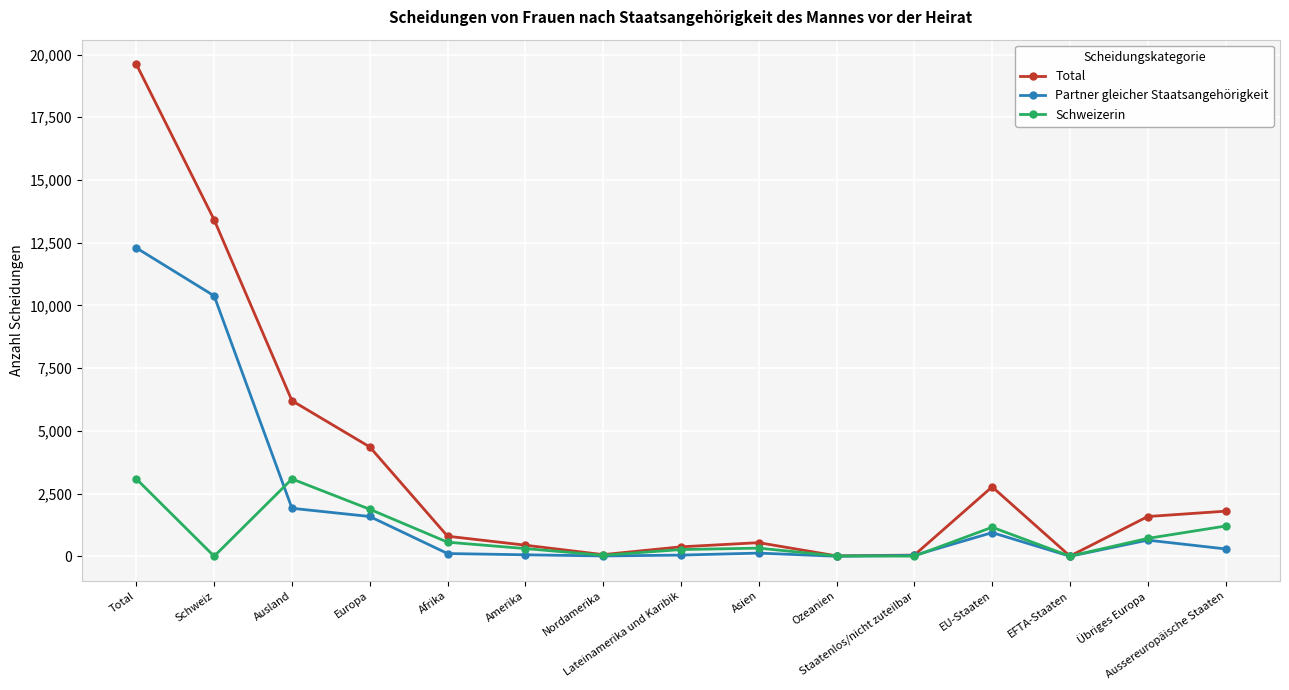

True or false: Partner gleicher Staatsangehörigkeit and Schweizerin cross at least once.

True